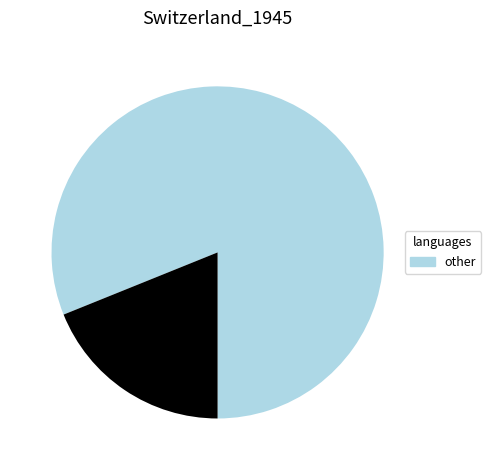

Does any single category account for the majority?

Yes